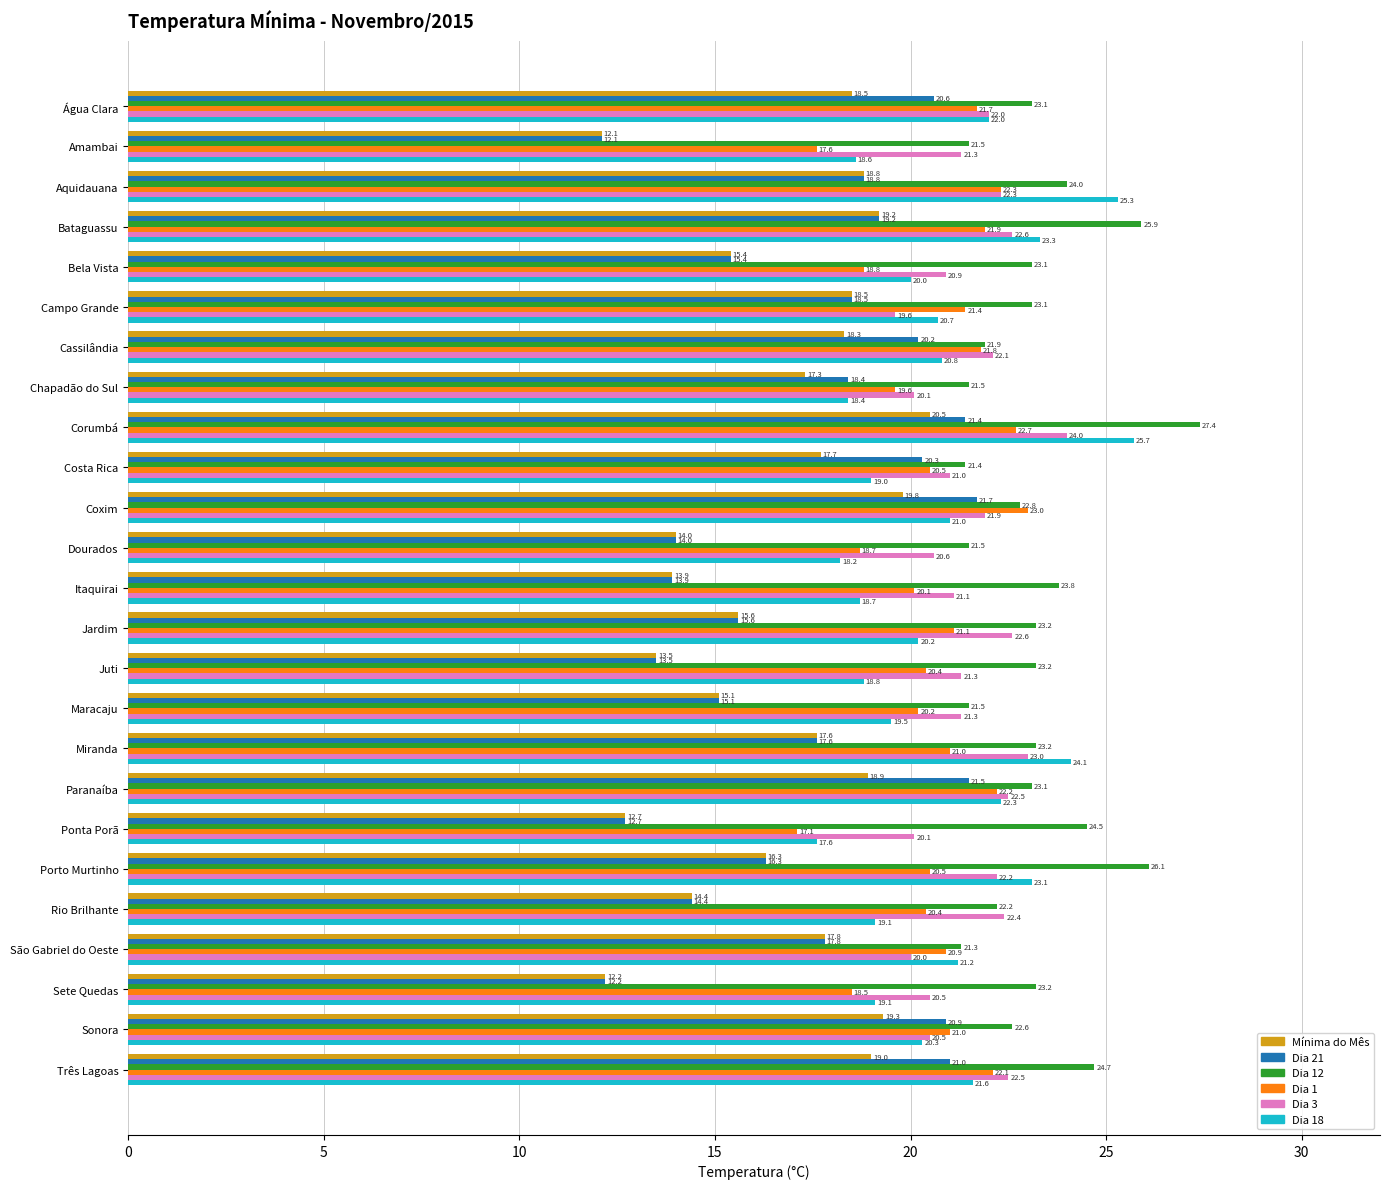

What is the sum of all Dia 21 values?

433.1